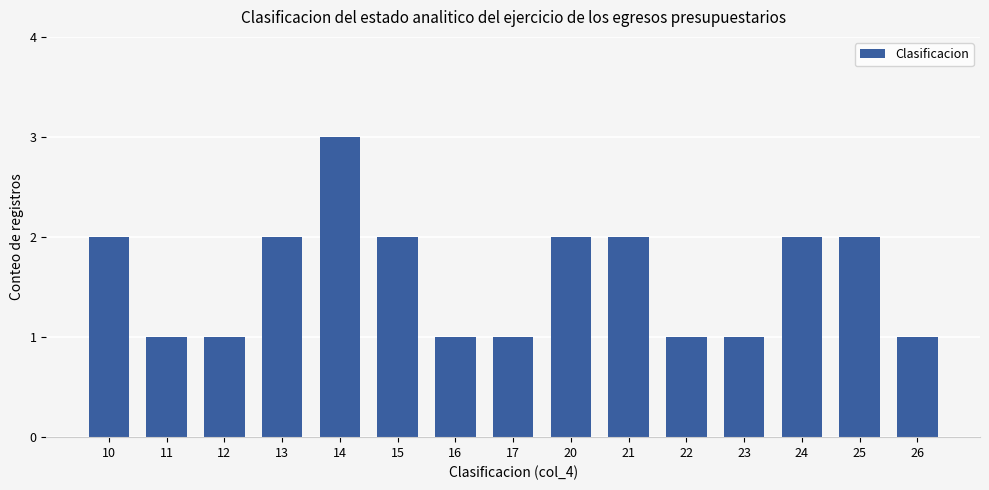

What is the value of the 14th bar from the left?

2